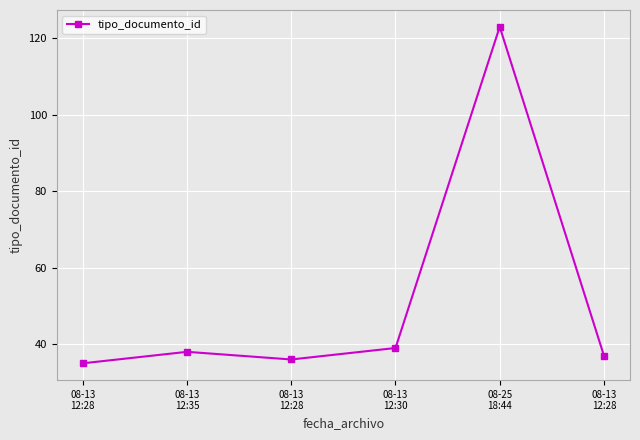

How many distinct data groups are displayed?

1